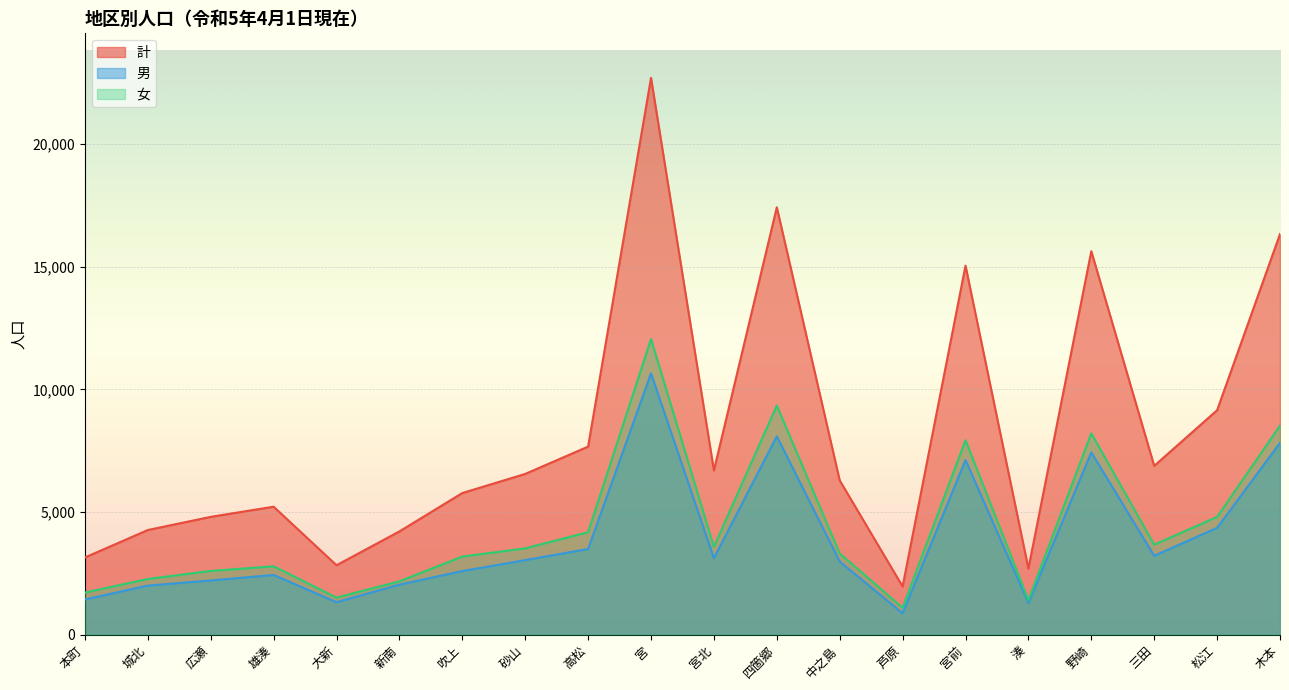

True or false: 女 has more than 0 points higher than both neighbors.

True